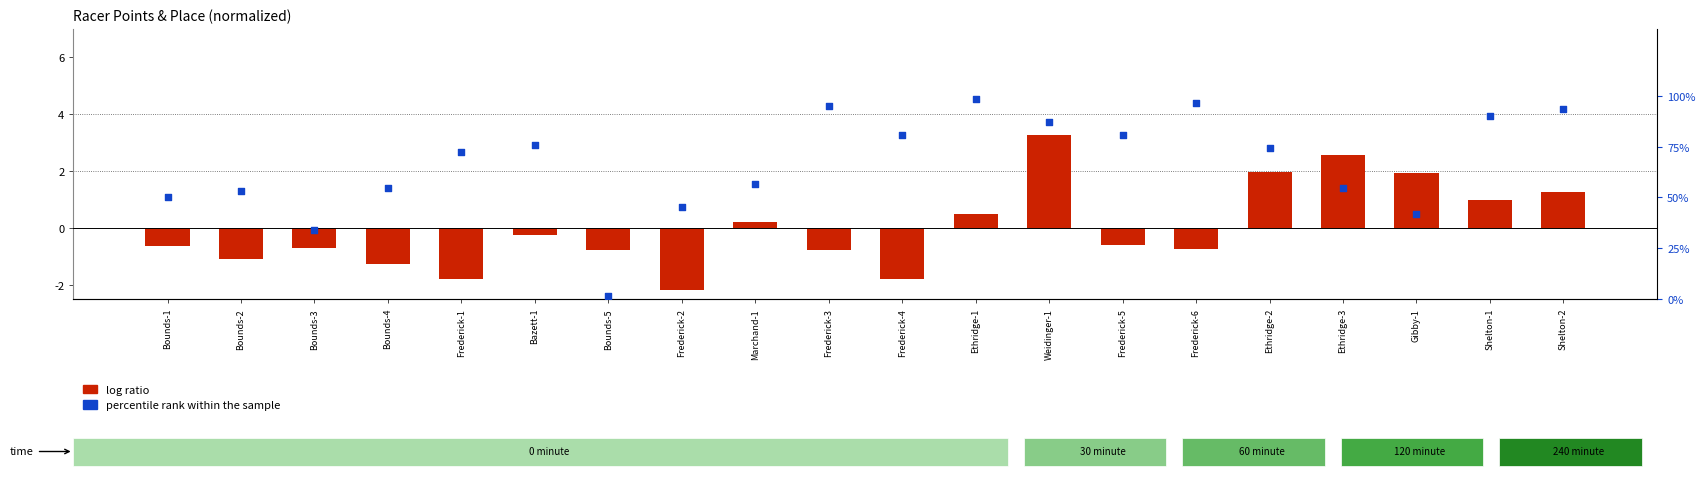

Which series contains the highest Y value?

percentile rank within the sample